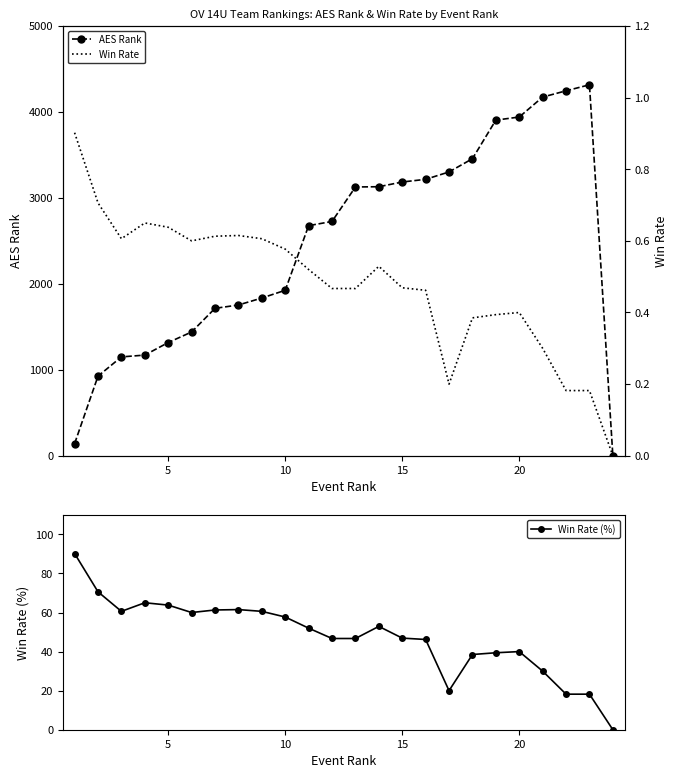

Which series has the largest total across all categories?

AES Rank